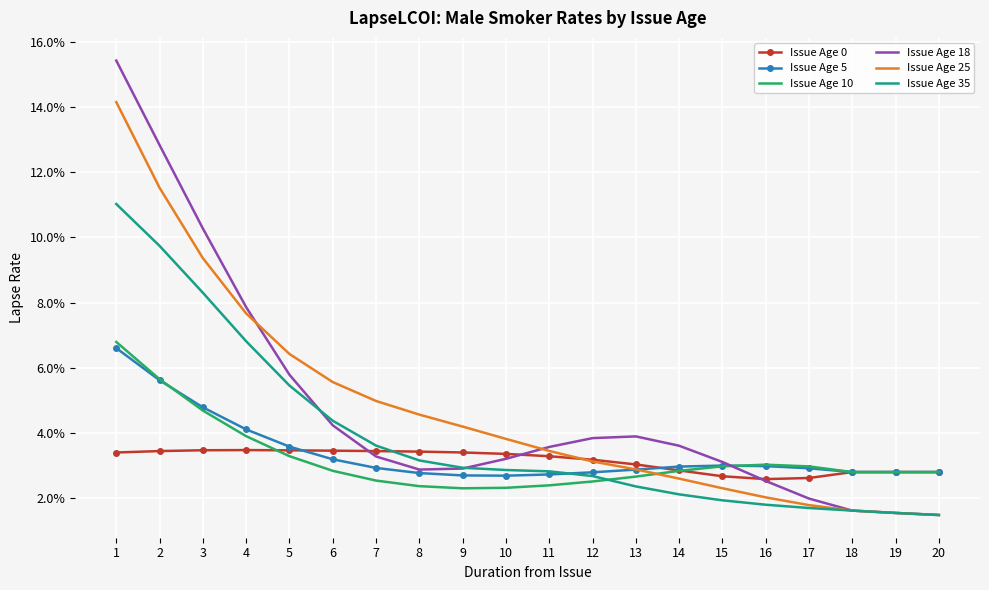

Is it true that Issue Age 0 equals 0.0 at 1?

False